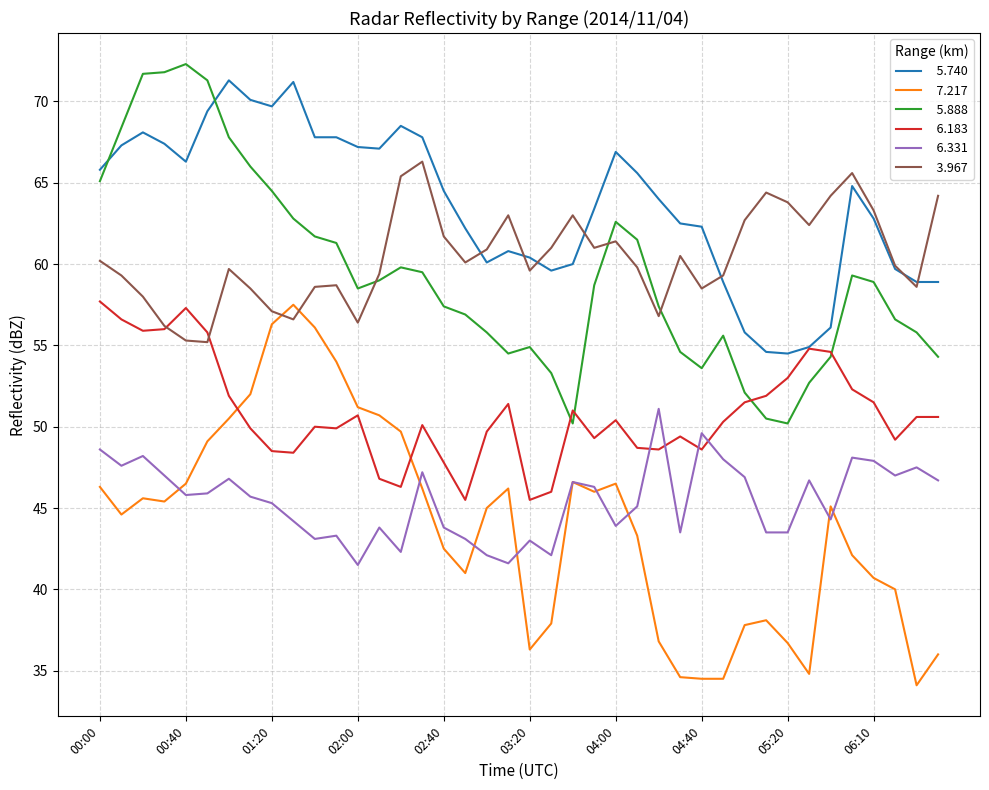

What is the minimum value shown in the chart?

34.1